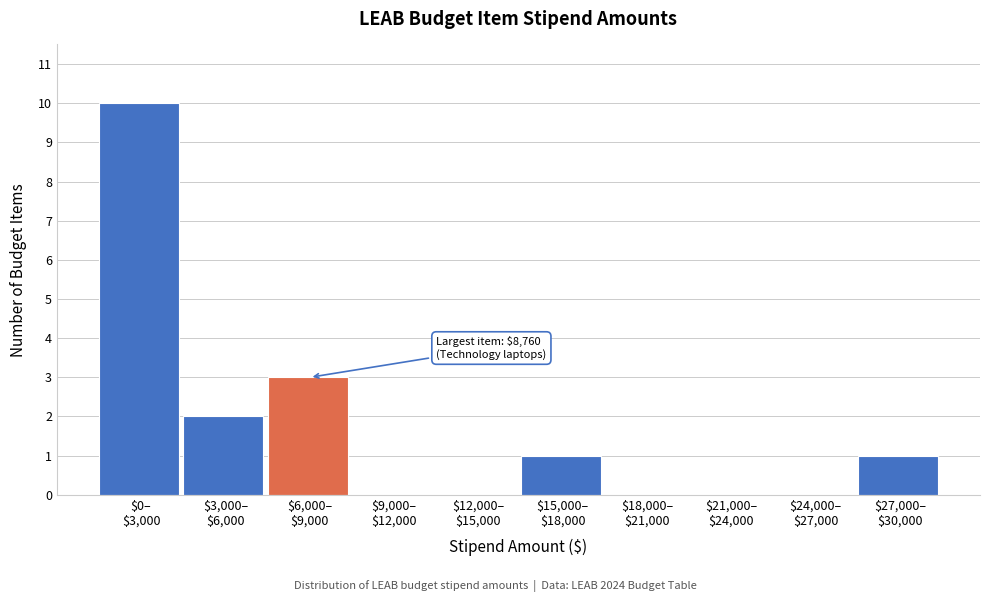

What is the sum of all values?

17